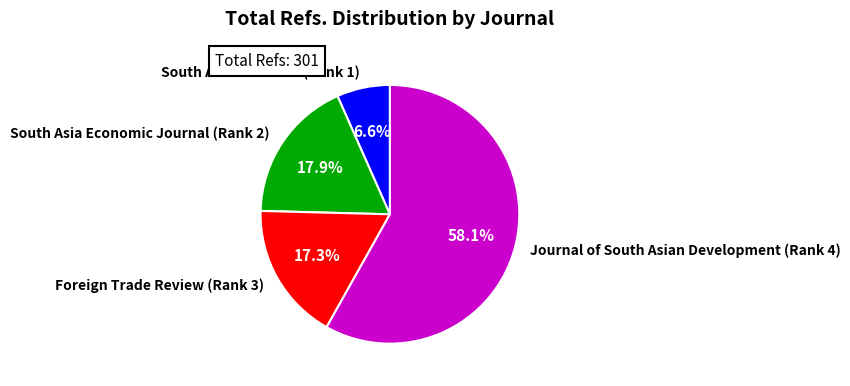

How many slices are in this pie chart?

4